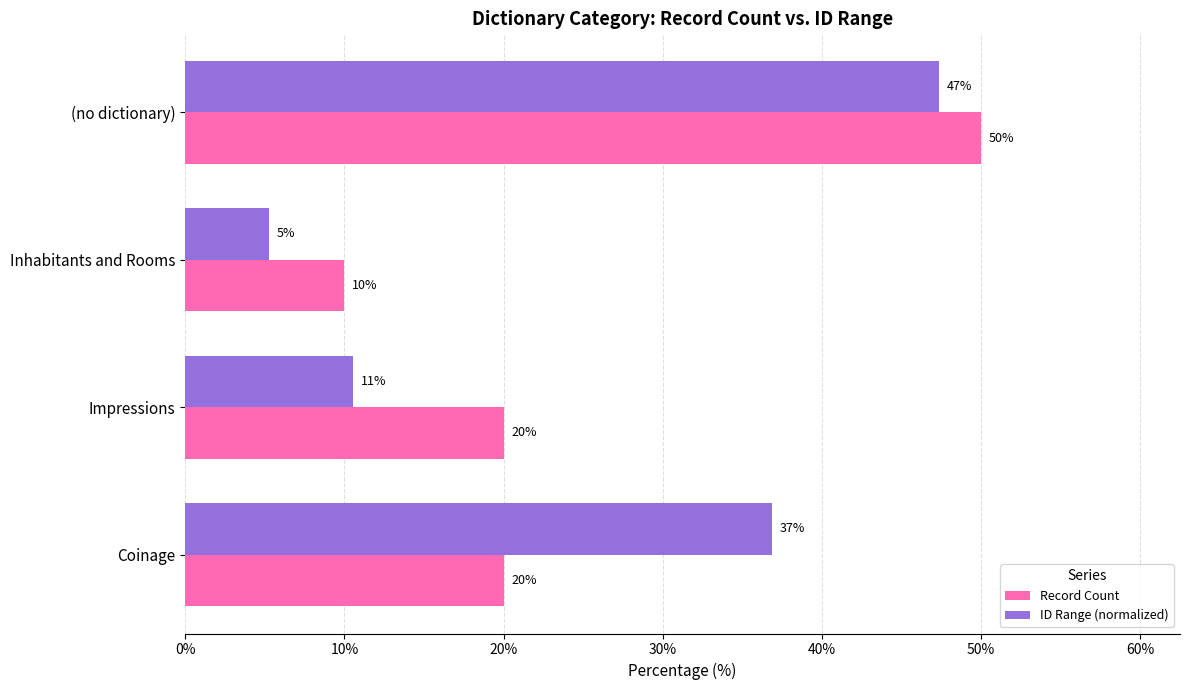

What are all the series names shown in the legend?

Record Count, ID Range (normalized)